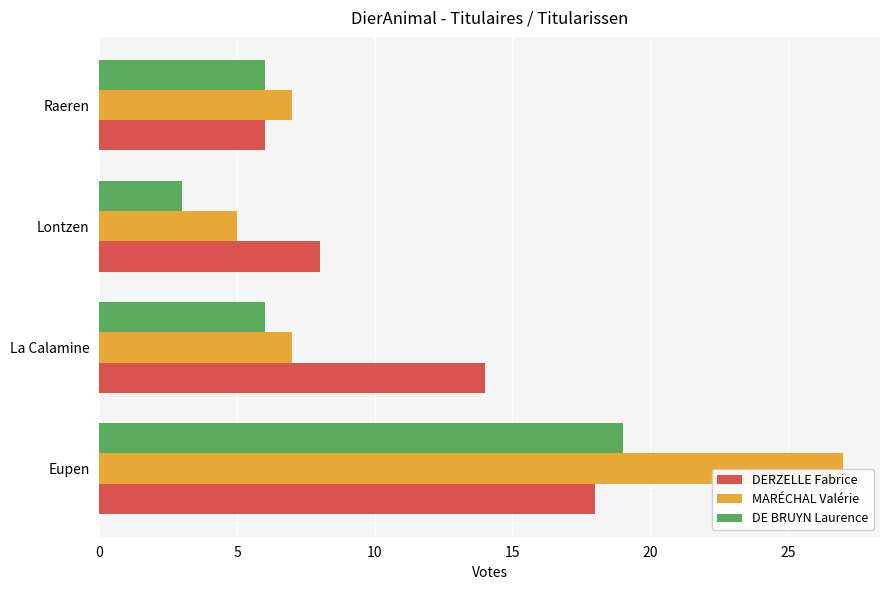

Rank the categories by DERZELLE Fabrice value from lowest to highest.

Raeren, Lontzen, La Calamine, Eupen